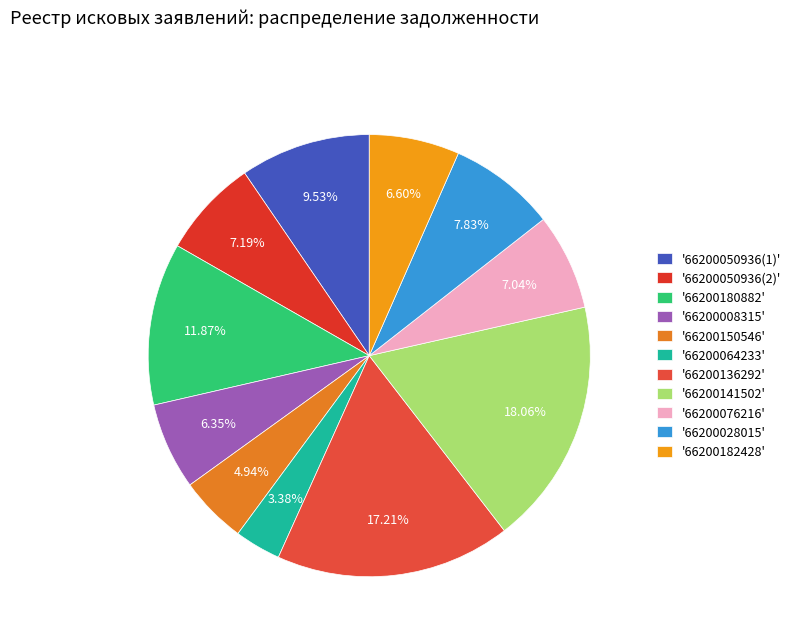

How many slices are in this pie chart?

11